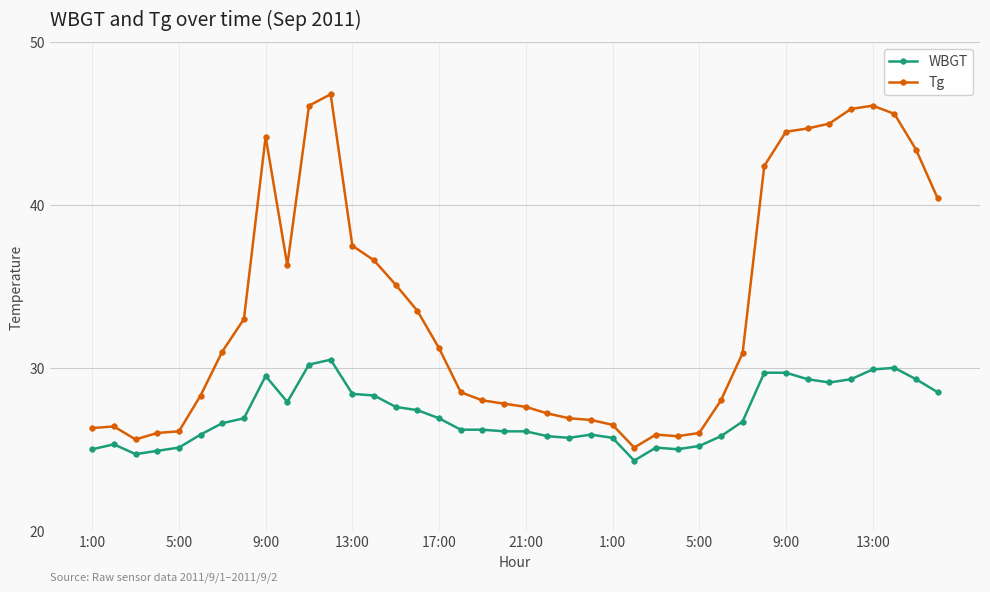

How many lines are shown in the chart?

2